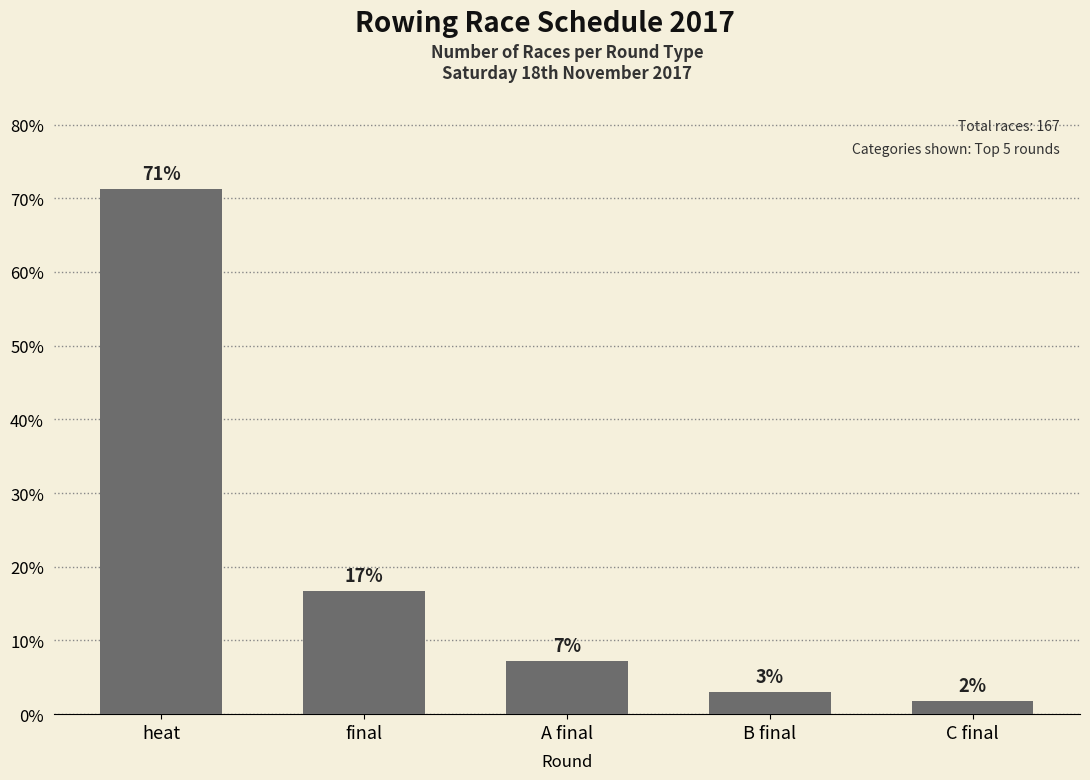

Does the chart contain stacked bars?

No